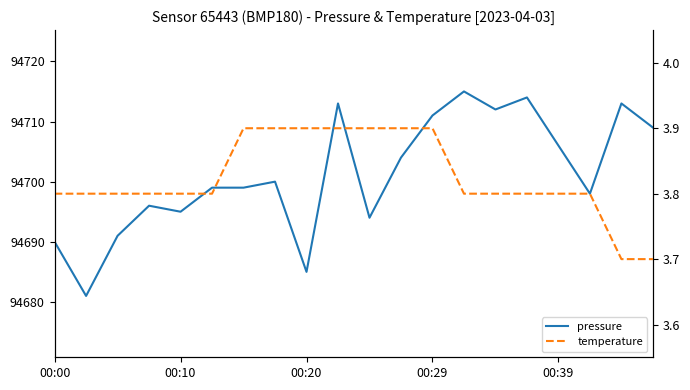

What is the value of the temperature point at the 12th from the left?

3.9